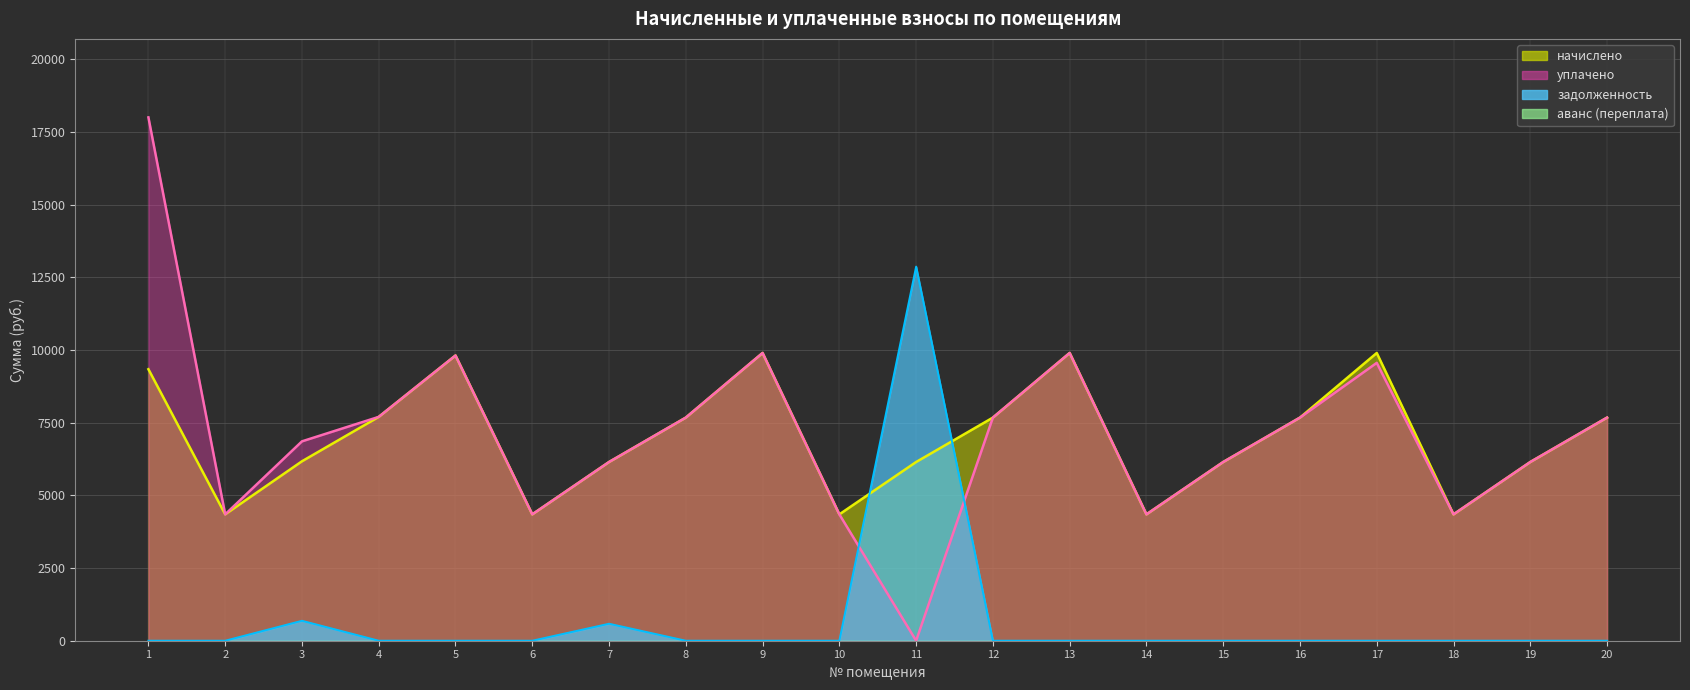

True or false: задолженность and начислено intersect in this chart.

True